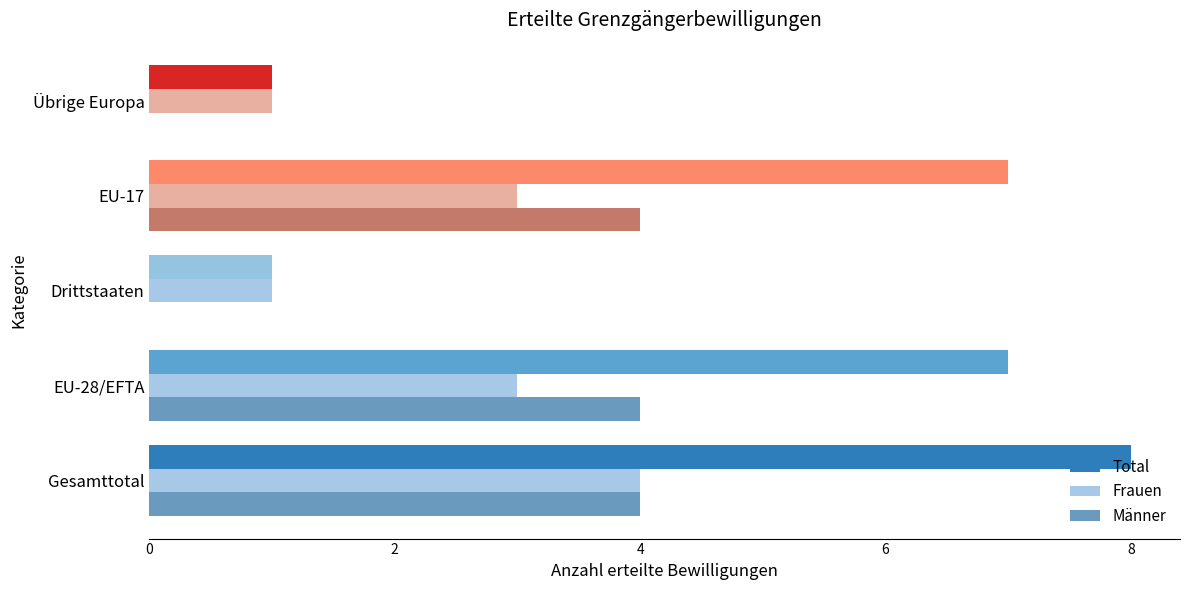

What is the maximum value shown in the chart?

8